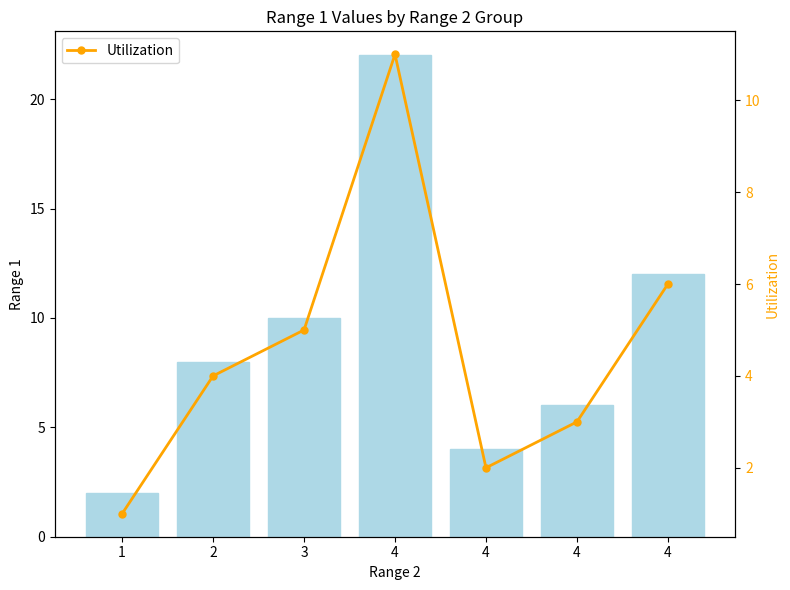

What is the value of the Range 1 bar at the 5th from the left?

22